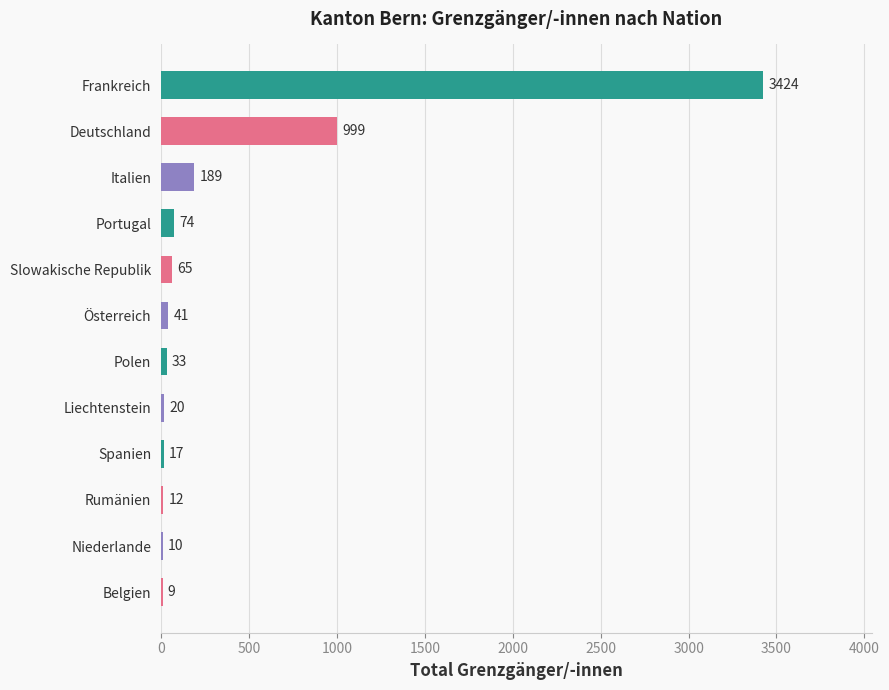

The value at Österreich is 41. True or false?

True